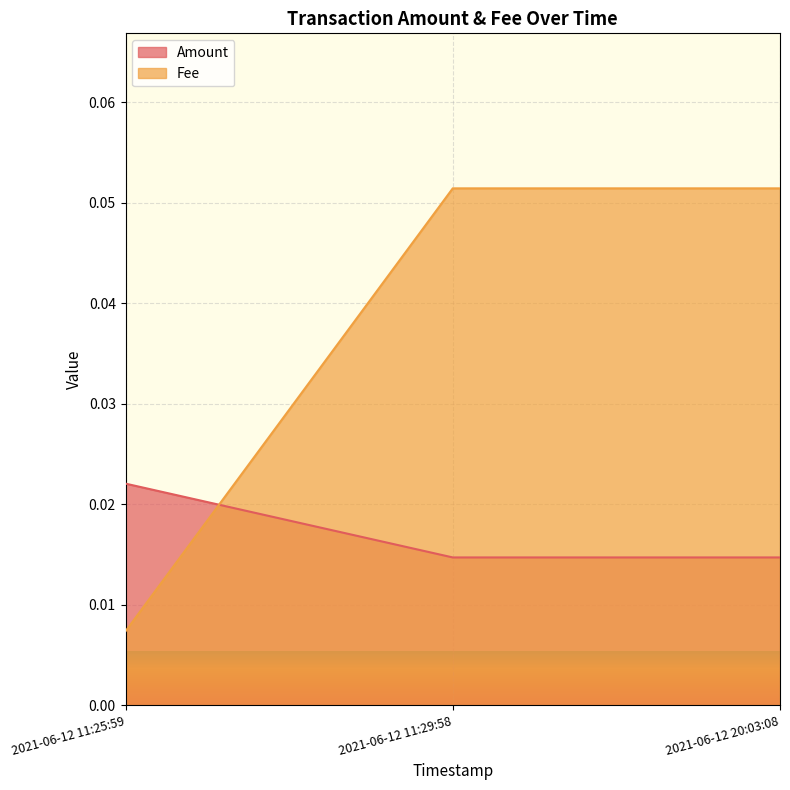

How many Fee values are between 0 and 1?

3